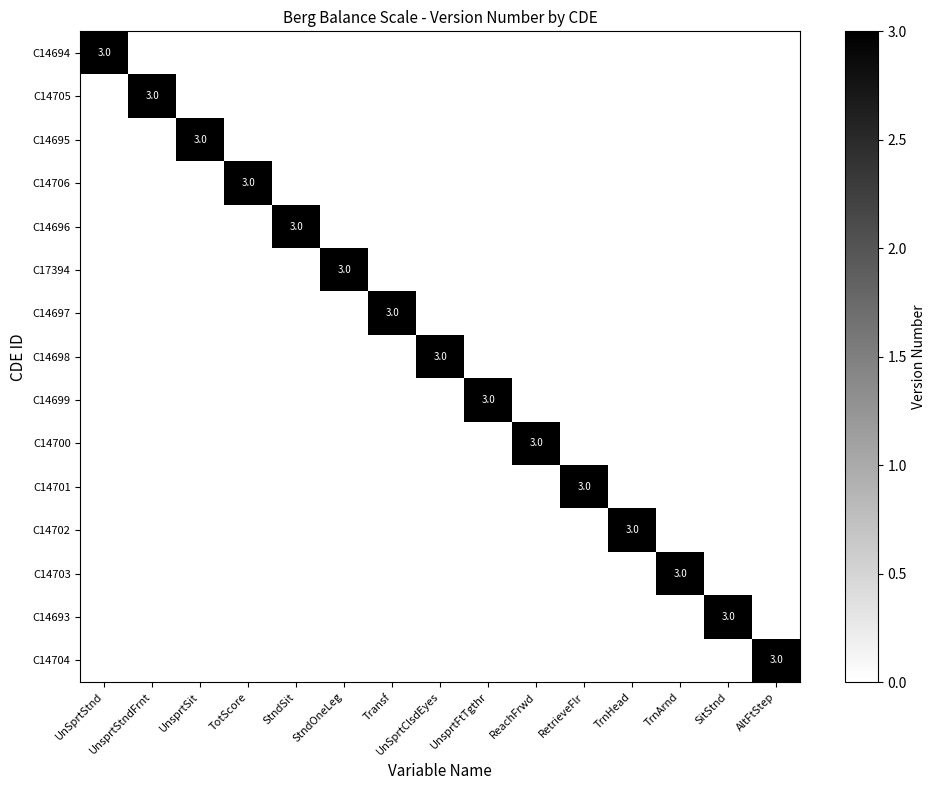

Which series has the largest total across all categories?

C14694